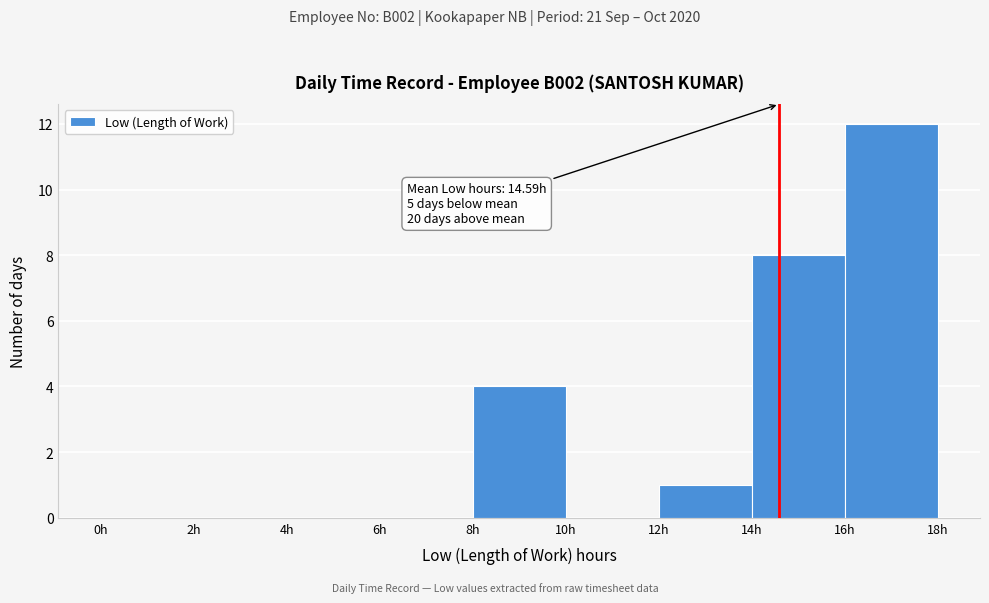

Over which range of the x-axis is the bar tallest?

16 to 18